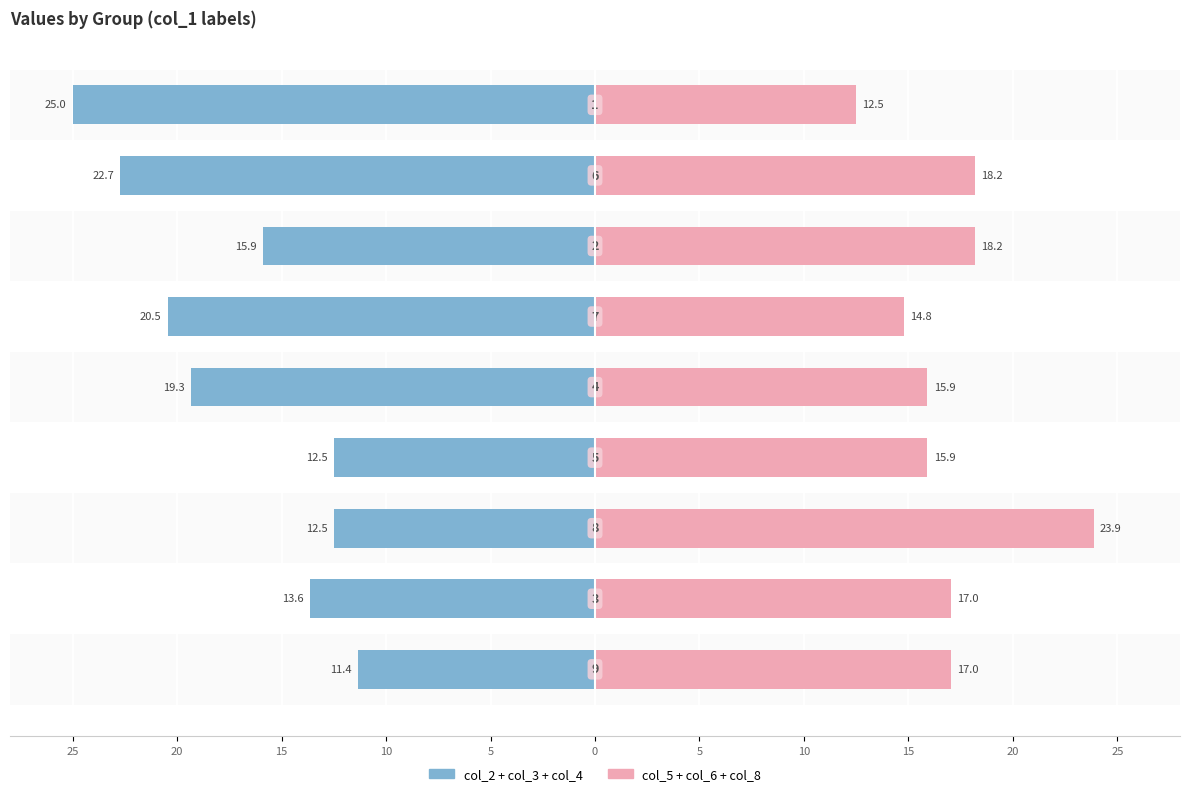

What are all the series names shown in the legend?

col_2+col_3+col_4, col_5+col_6+col_8